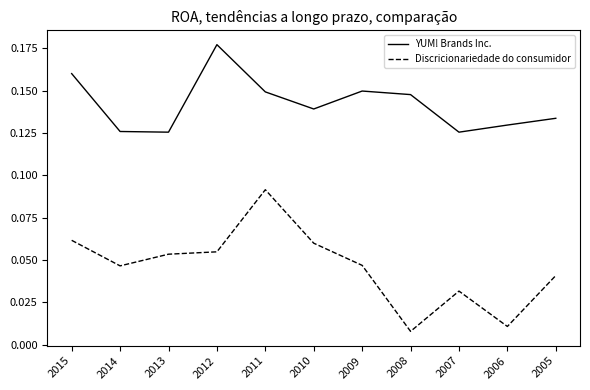

Which series has the largest total across all categories?

YUM! Brands Inc.